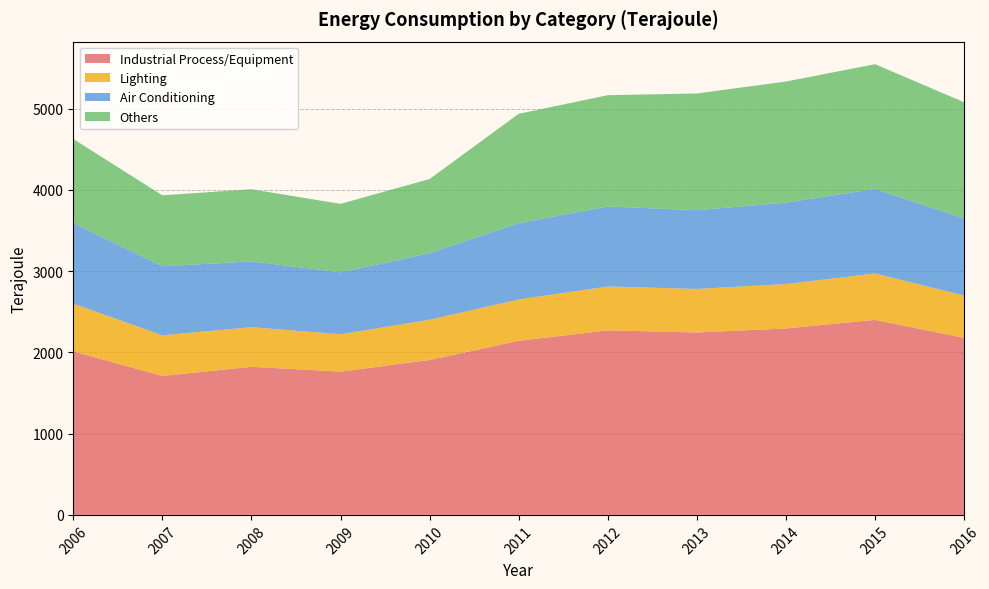

Reading right to left, transcribe all the data shown in this chart.

Industrial Process/Equipment: 2016=2179	2015=2401	2014=2295	2013=2246	2012=2272	2011=2143	2010=1907	2009=1764	2008=1823	2007=1711	2006=2013
Lighting: 2016=522	2015=571	2014=547	2013=536	2012=540	2011=509	2010=496	2009=460	2008=488	2007=500	2006=588
Air Conditioning: 2016=949	2015=1041	2014=1003	2013=969	2012=985	2011=940	2010=819	2009=762	2008=810	2007=850	2006=992
Others: 2016=1430	2015=1536	2014=1490	2013=1437	2012=1370	2011=1346	2010=913	2009=843	2008=888	2007=873	2006=1035